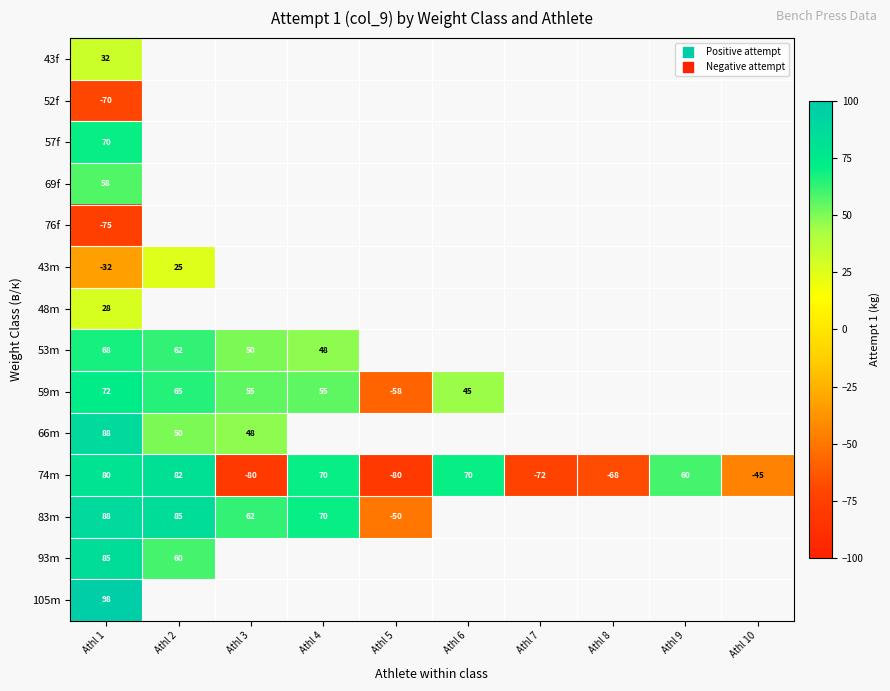

At which category is the sum across all series the highest?

Athl 1